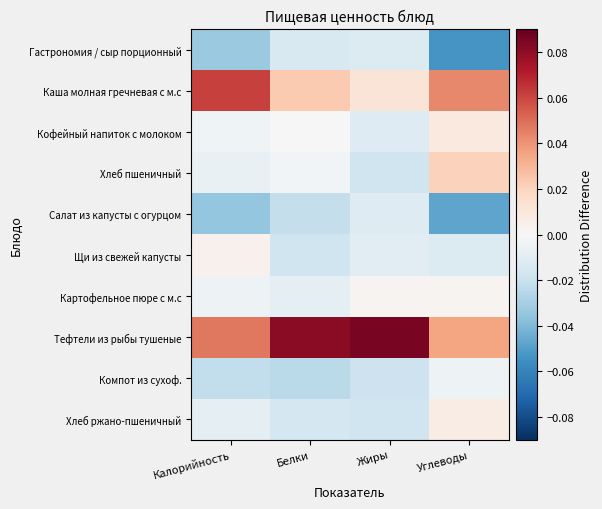

List the series in order of their peak value, highest first.

Тефтели из рыбы тушеные, Каша молная гречневая с м.с, Хлеб пшеничный, Кофейный напиток с молоком, Хлеб ржано-пшеничный, Щи из свежей капусты, Картофельное пюре с м.с, Компот из сухоф., Салат из капусты с огурцом, Гастрономия / сыр порционный